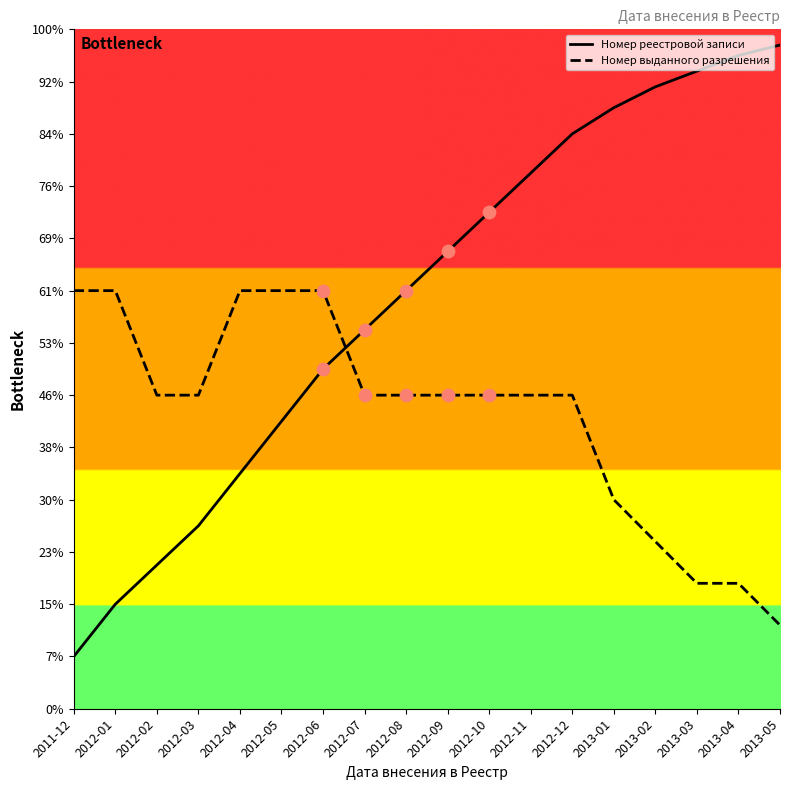

What are all the series names shown in the legend?

Номер реестровой записи, Номер выданного разрешения